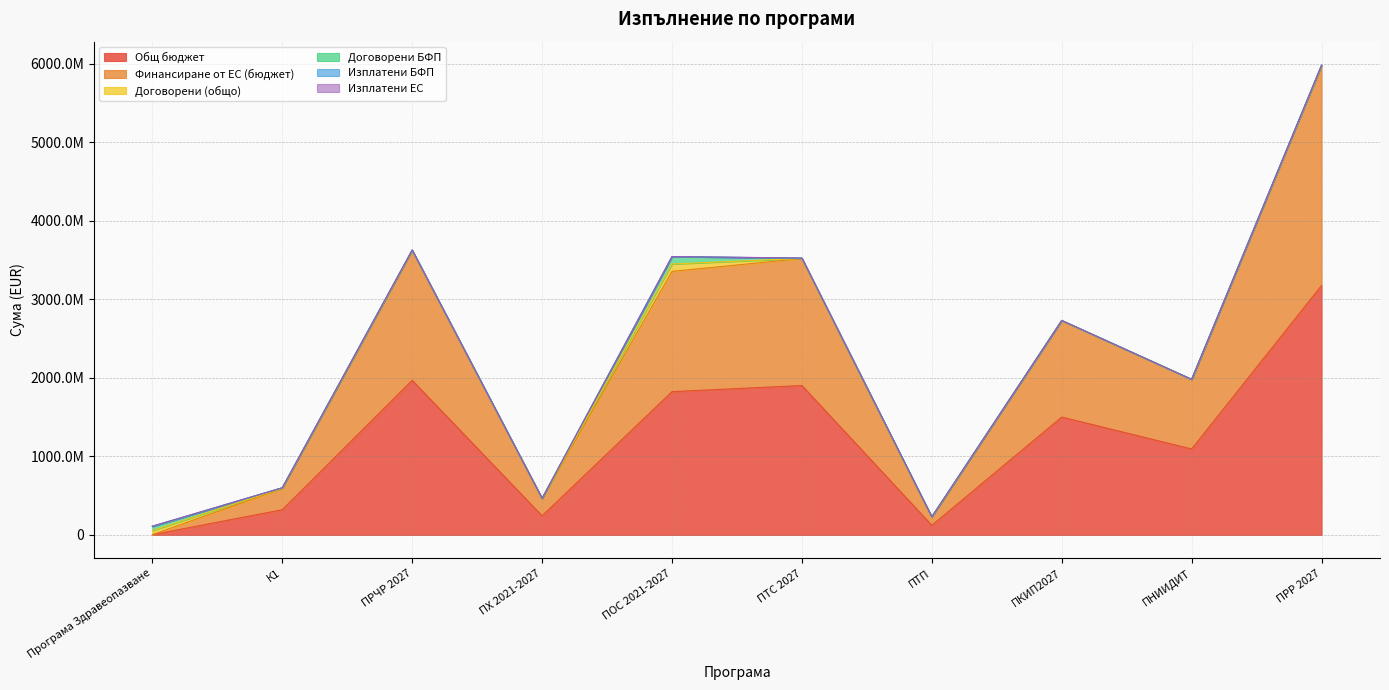

The Договорени (общо) series shows 1166927.8 at ПХ 2021-2027. True or false?

False